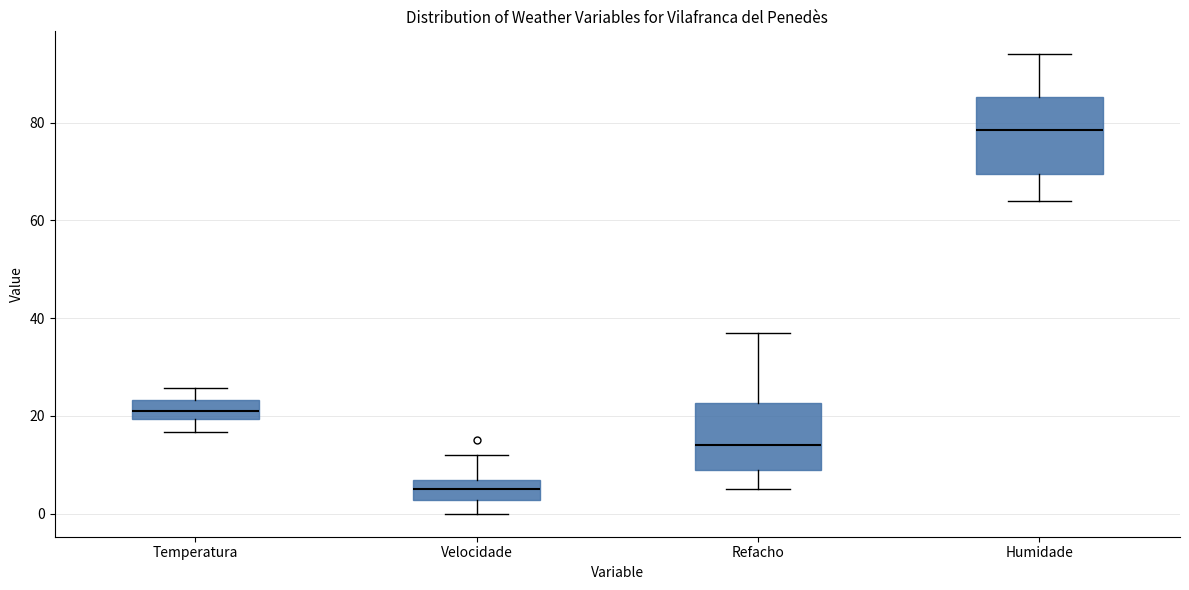

Which box has the lowest median line?

Velocidade